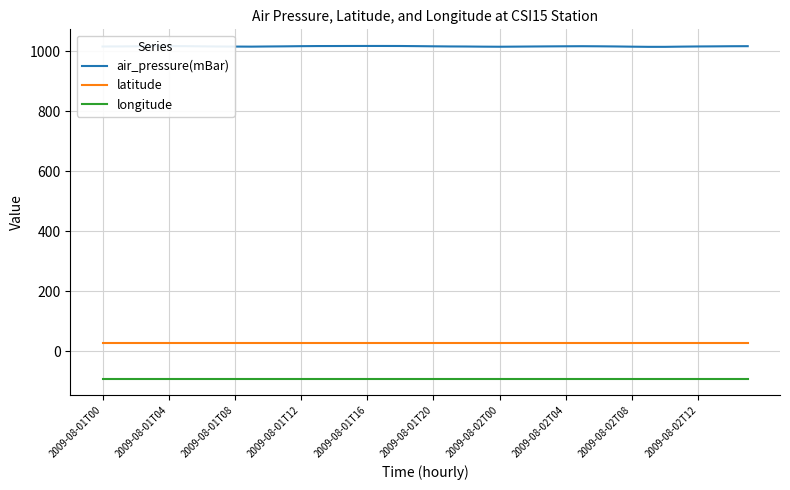

How many distinct data groups are displayed?

3